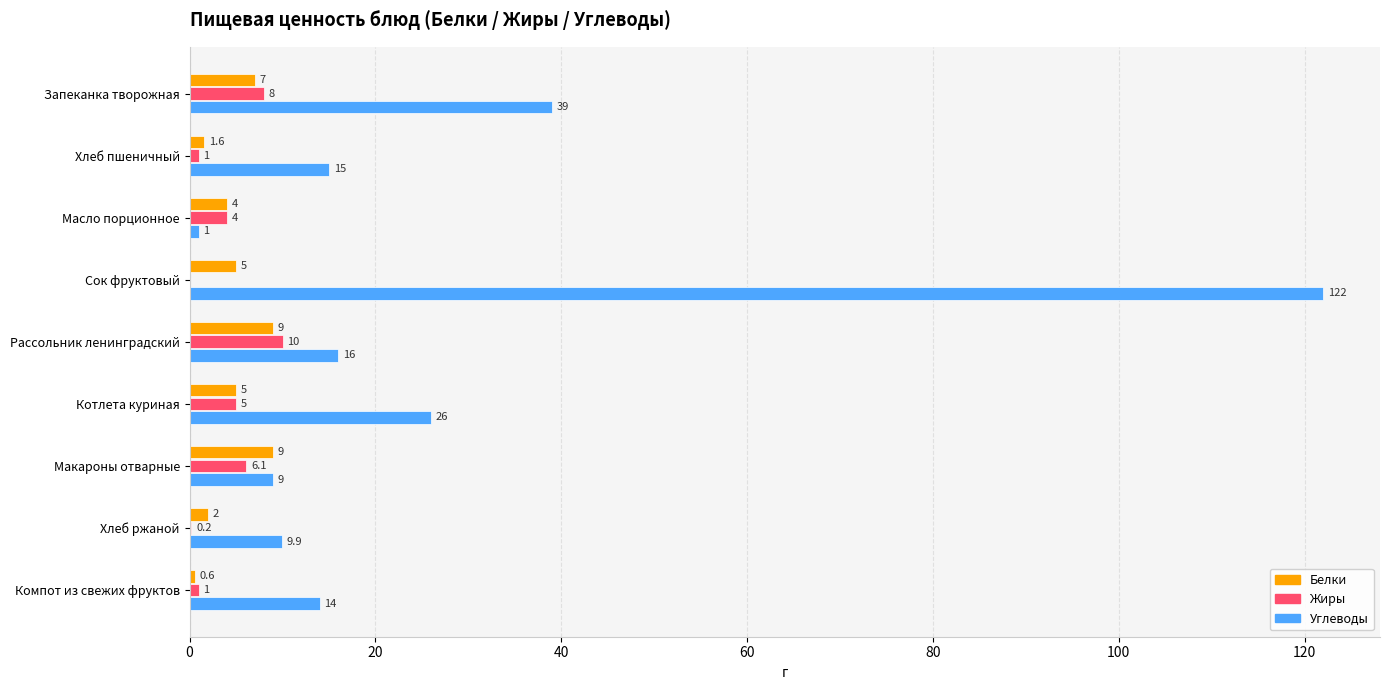

True or false: Белки has a value of 2.0 at Хлеб ржаной.

True